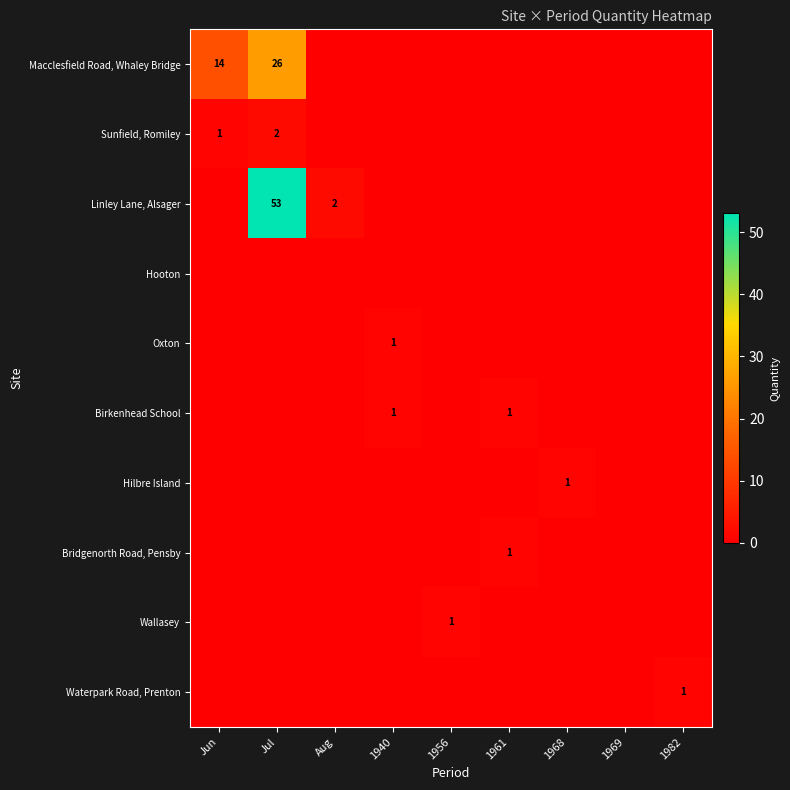

What is the total value across all series at 1961?

2